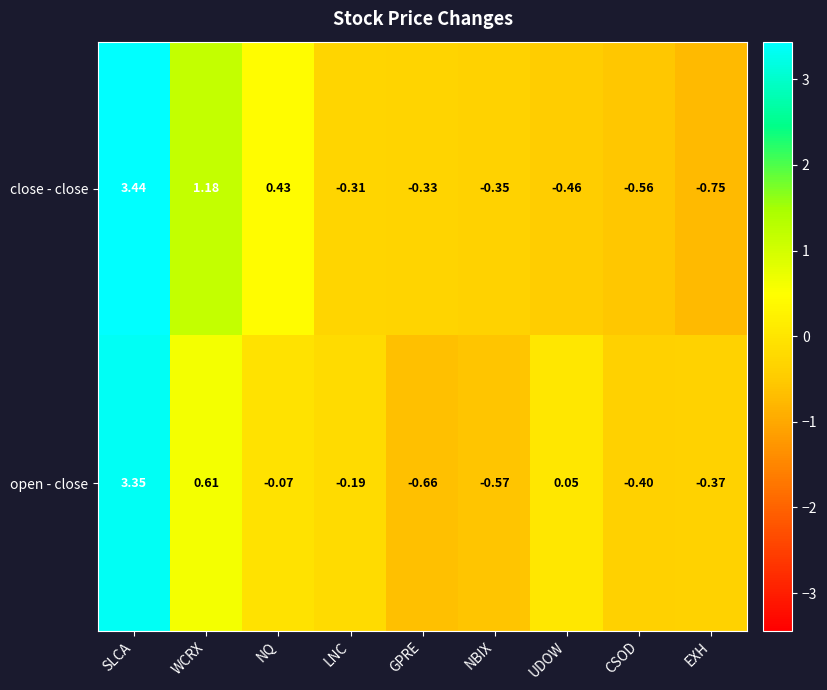

Which series has the largest range (max minus min)?

close - close